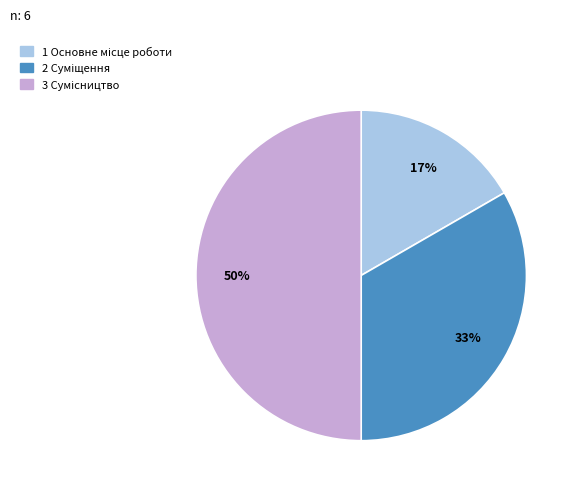

To the nearest percent, what is the average slice percentage?

33%